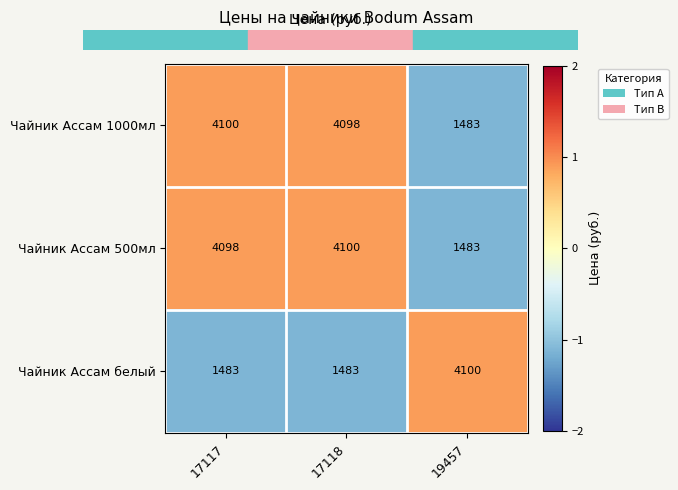

The Чайник Ассам 500мл series shows 1483 at 19457. True or false?

True